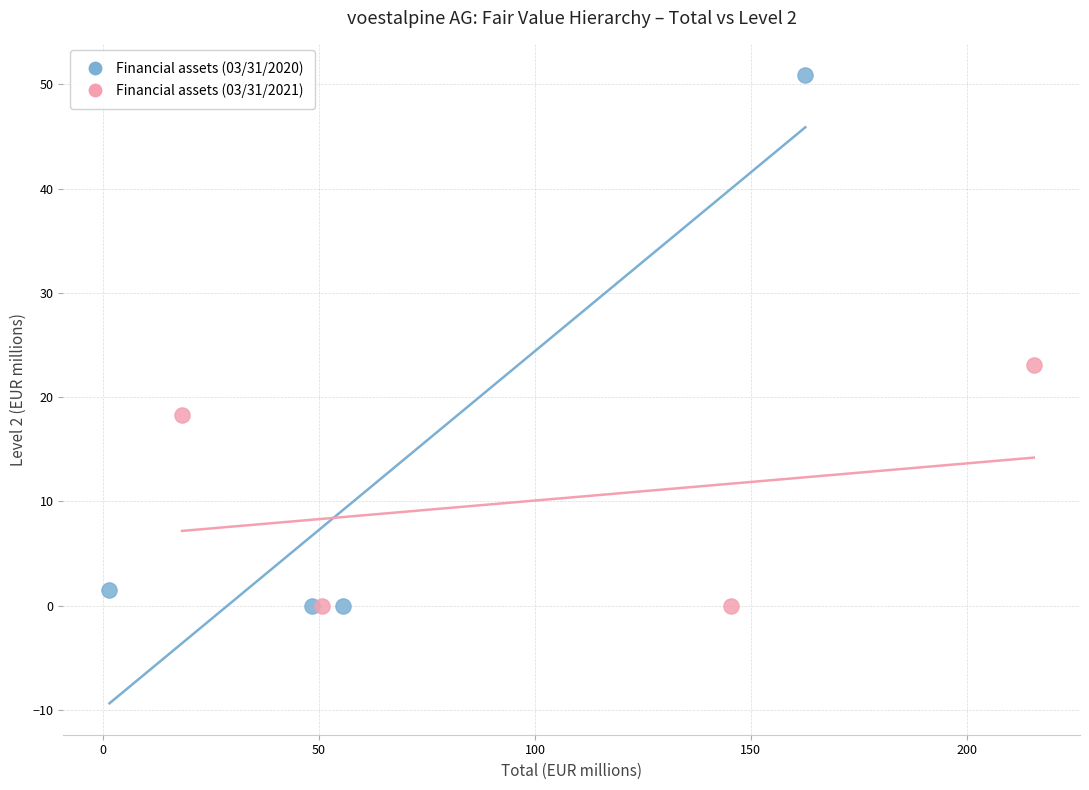

Which series has the largest Y range (max minus min)?

Financial assets (03/31/2020)